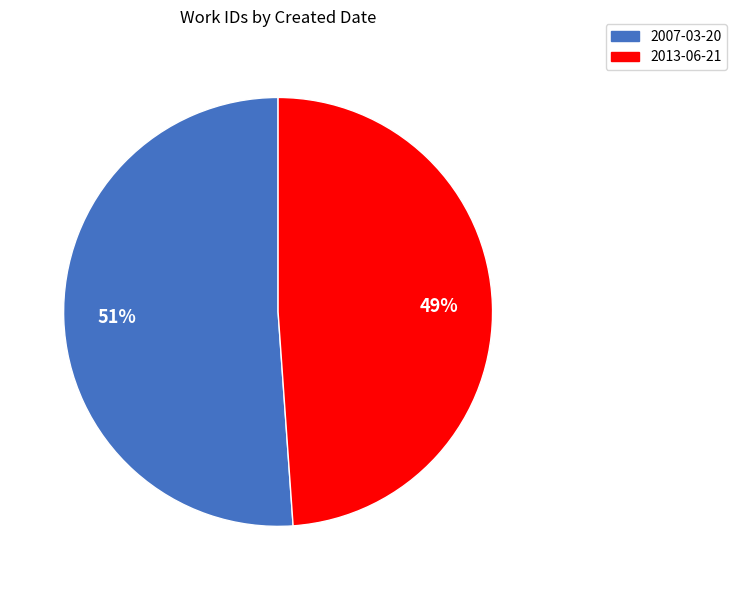

The 2013-06-21 slice represents 58% of the pie. True or false?

False